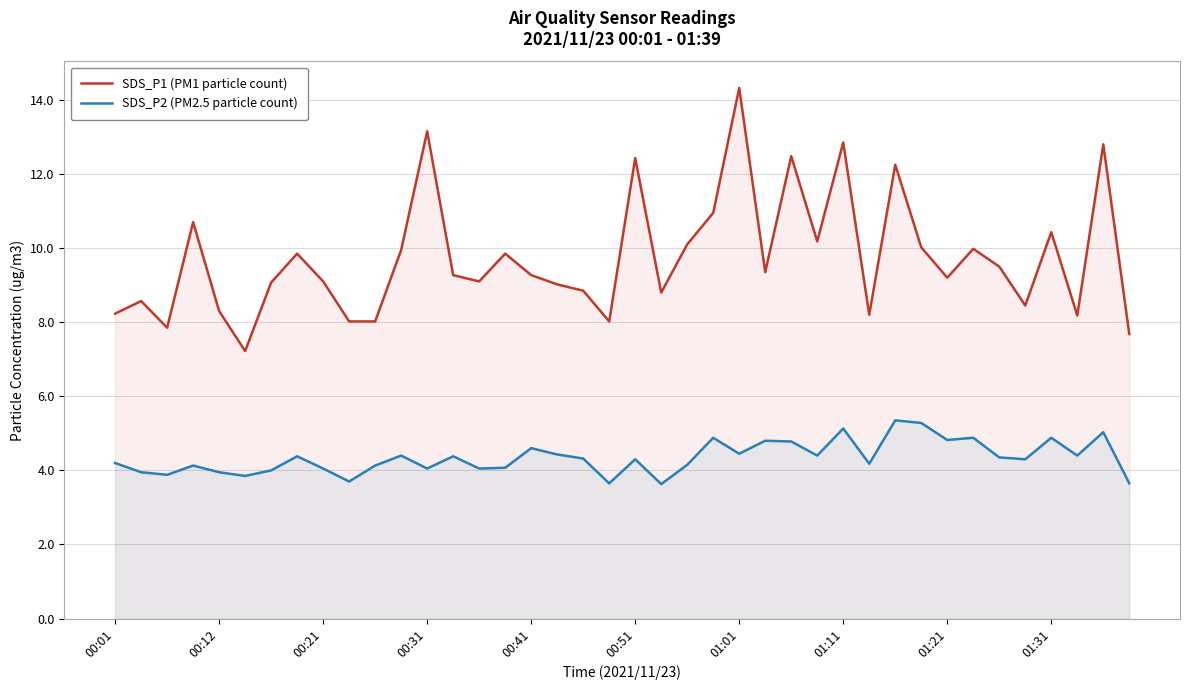

What is the difference between the maximum and second lowest values in the SDS_P2 (PM2.5 particle count) series?

1.7